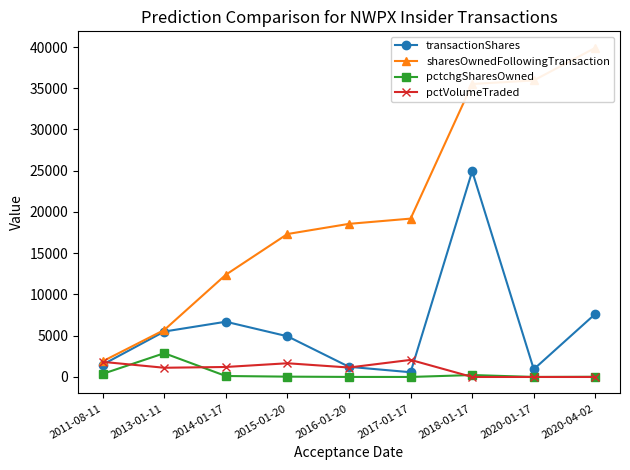

Does the chart have visible grid lines?

No